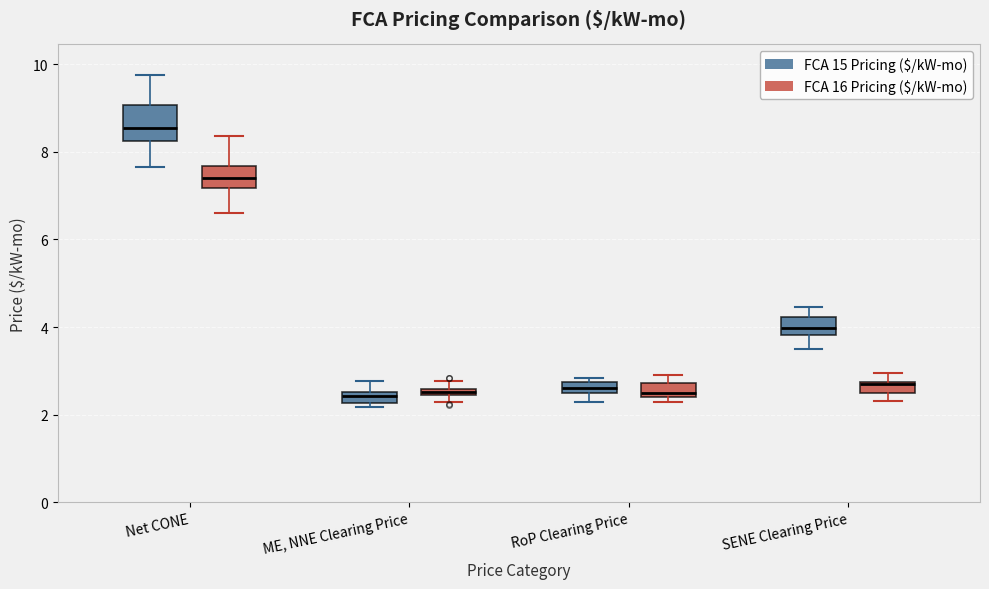

Where does the lower whisker of the box for Net CONE (FCA 15 Pricing ($/kW-mo)) end on the y-axis? The values are not printed on the chart, so give them approximately, as read against the axis.

7.6